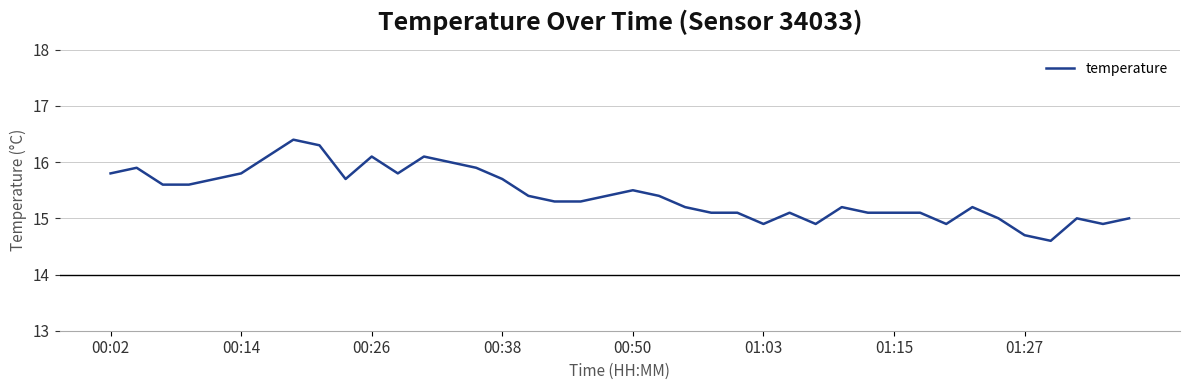

Is this an area chart (filled region under the line)?

No